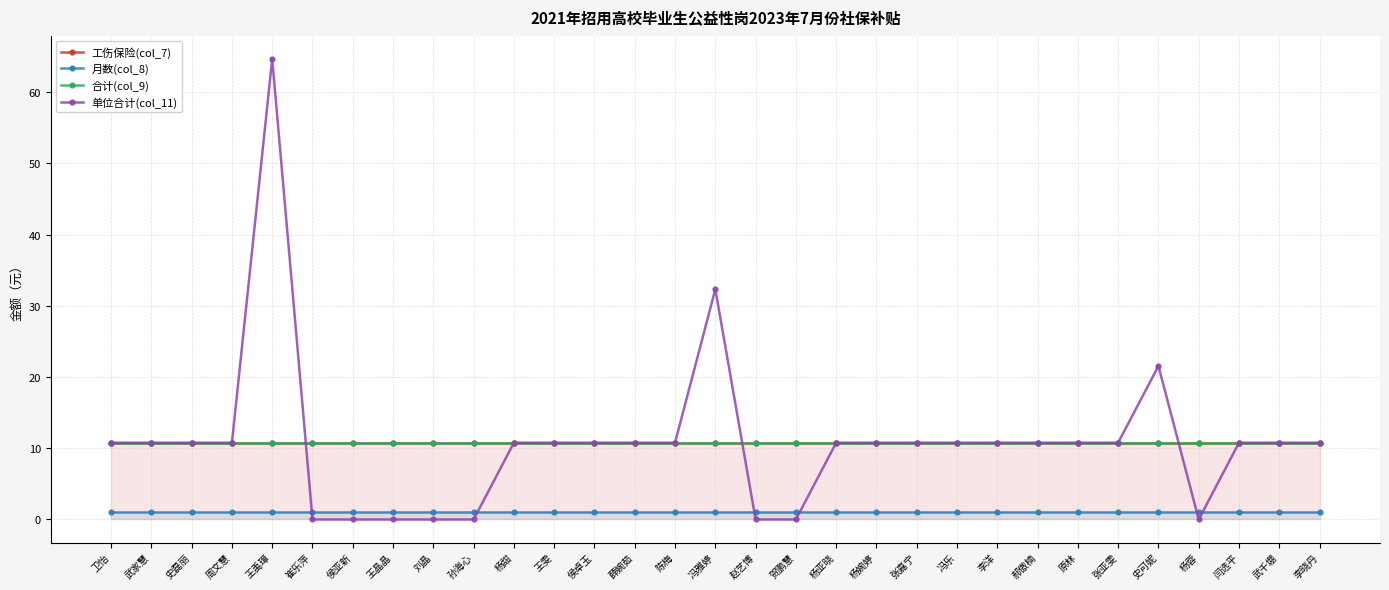

Between 孙海心 and 史可妮, which series saw the biggest shift?

单位合计(col_11)